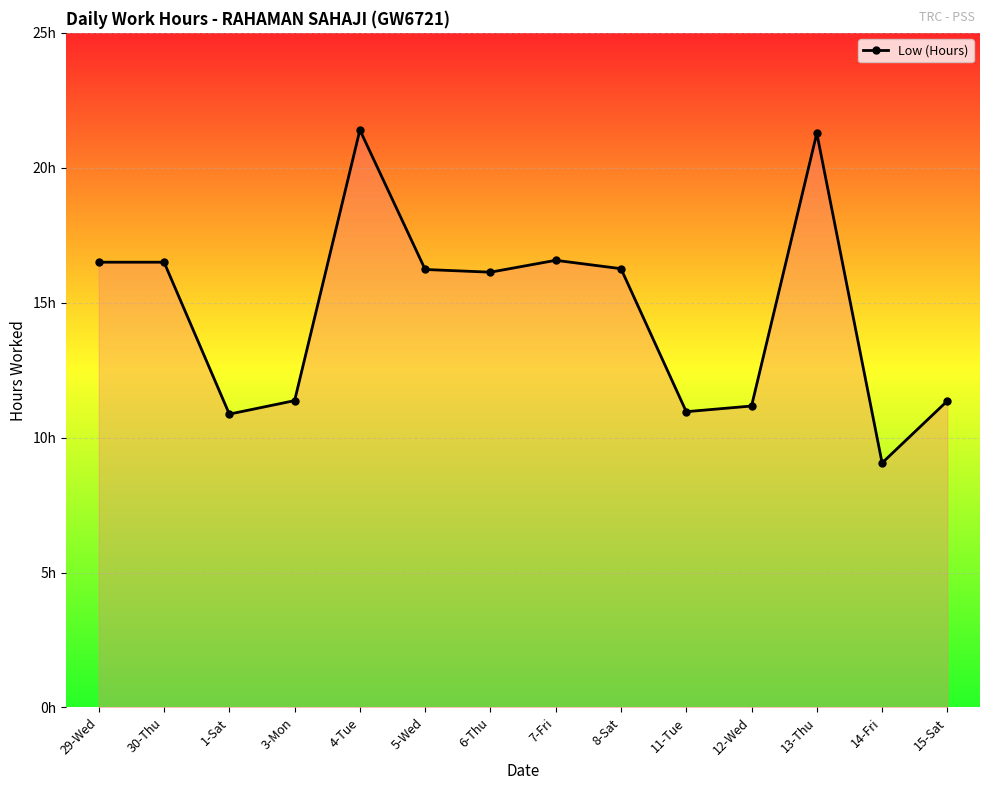

Does the chart have visible grid lines?

Yes